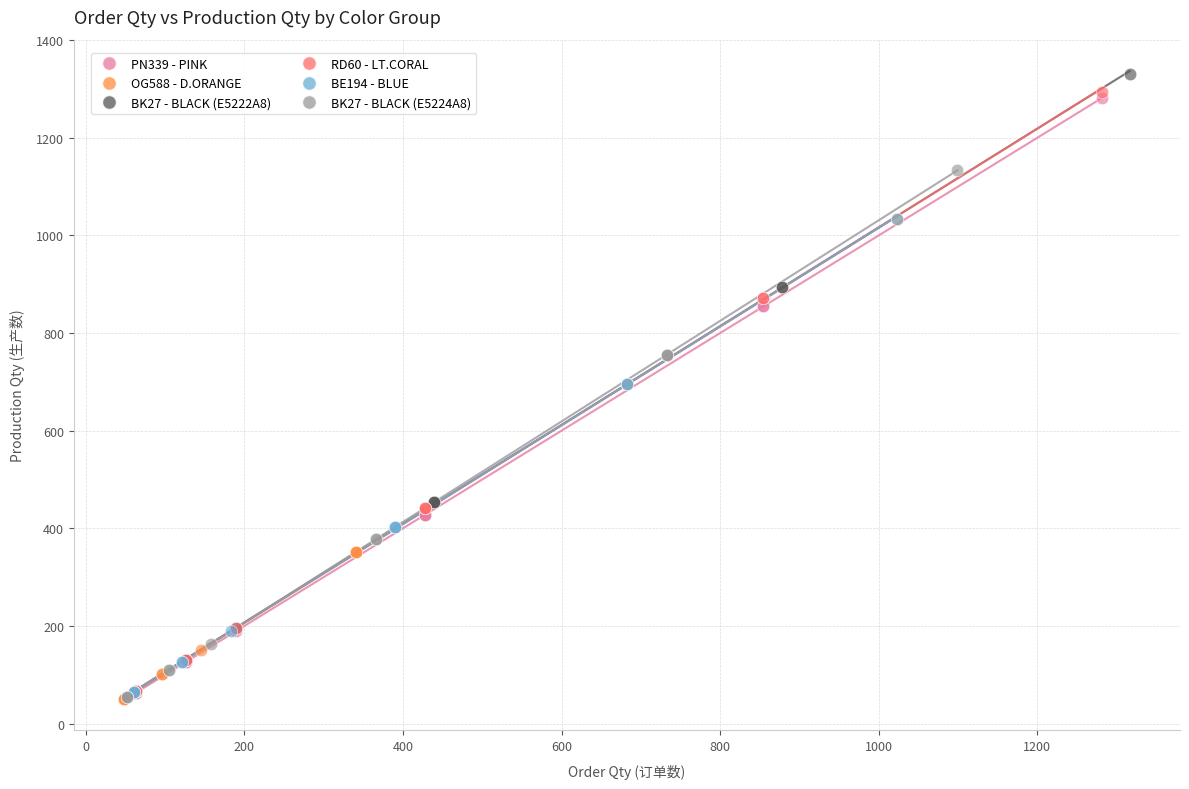

Which series has the widest spread of Y values?

BK27 - BLACK (E5222A8)